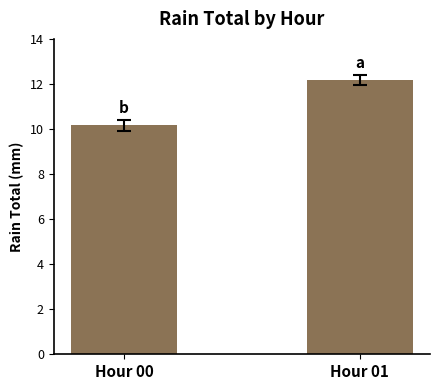

What is the average value?

11.2